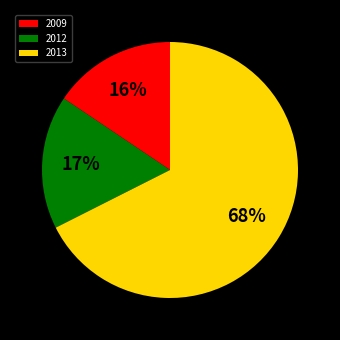

What is the ratio of the value at 2009 to the value at 2012?

0.9